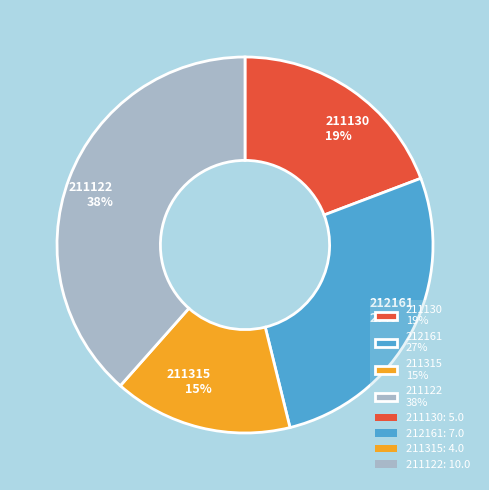

Does 211122 represent more than half of the total?

No